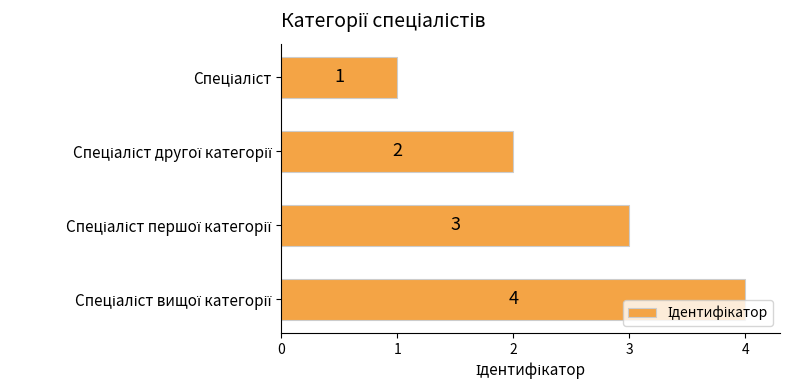

What is the difference between the maximum and minimum values?

3